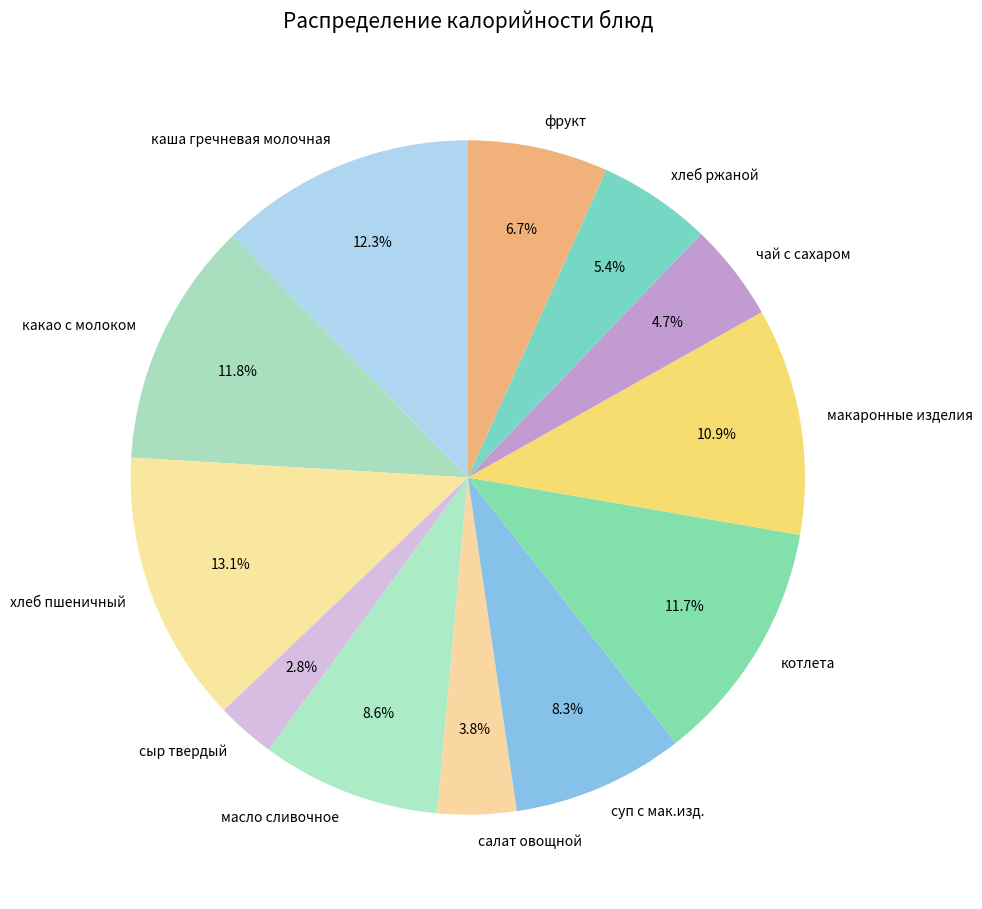

True or false: котлета accounts for 1% of the total.

False